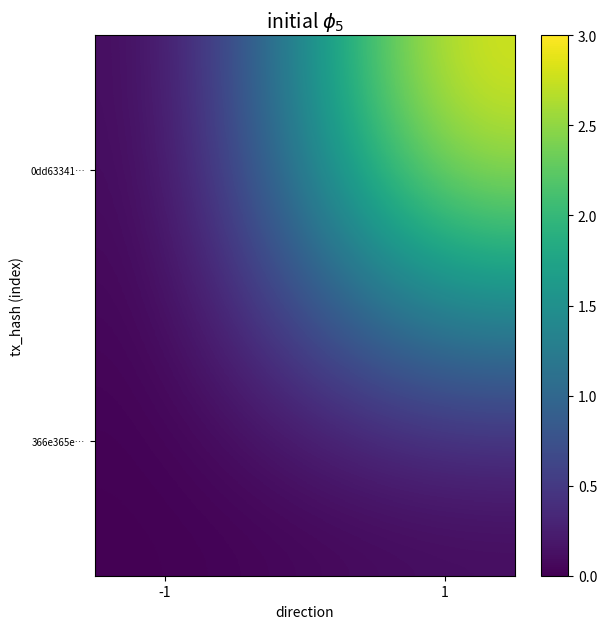

At how many categories does at least one series exceed 0?

1